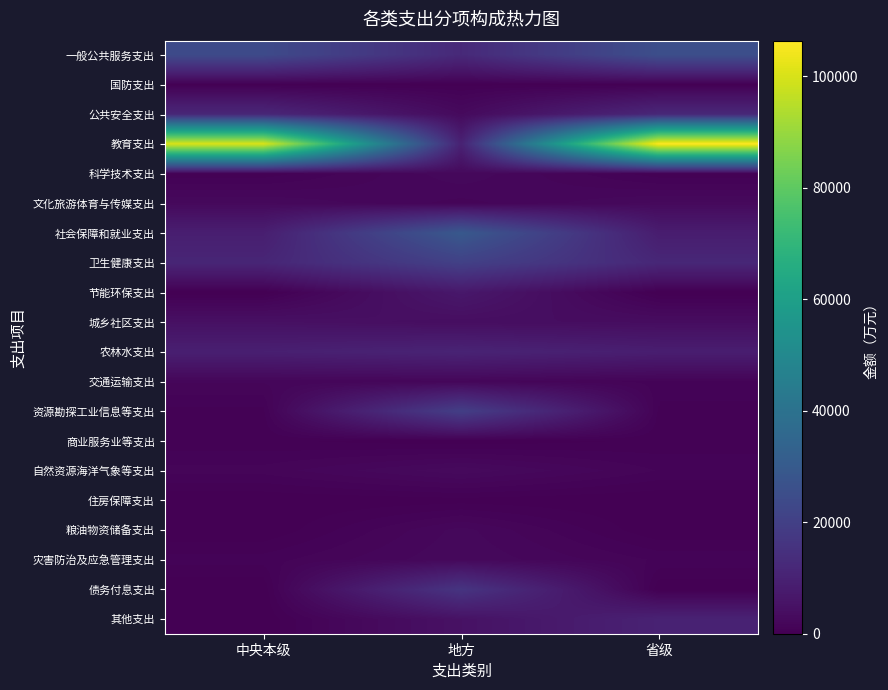

At which category is the sum across all series the highest?

省级